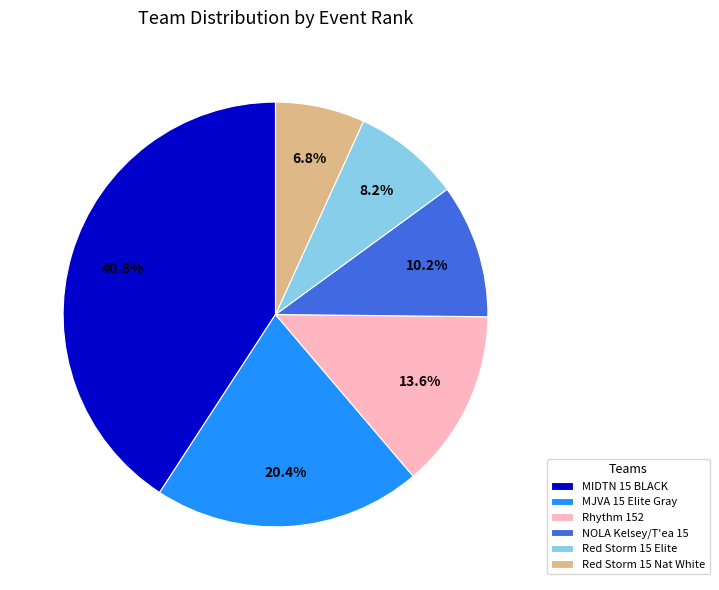

To the nearest percent, what is the combined percentage of Red Storm 15 Elite and Rhythm 152?

22%